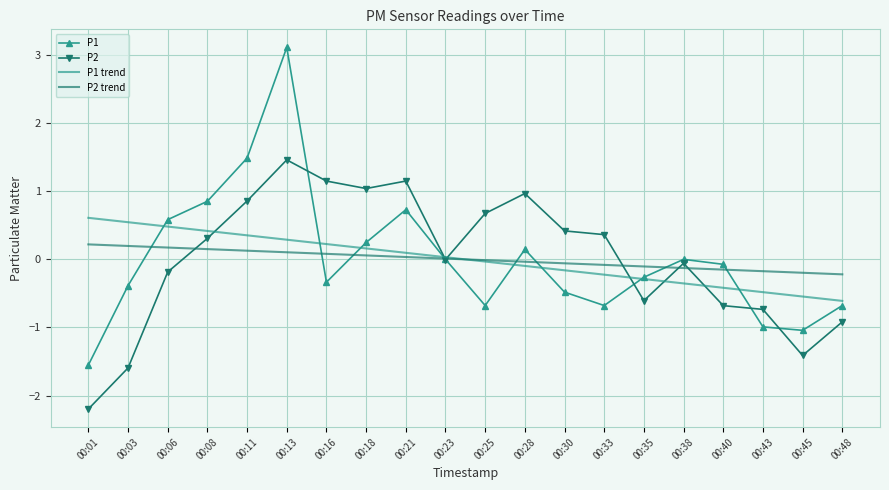

How many values in P1 trend are above zero?

10